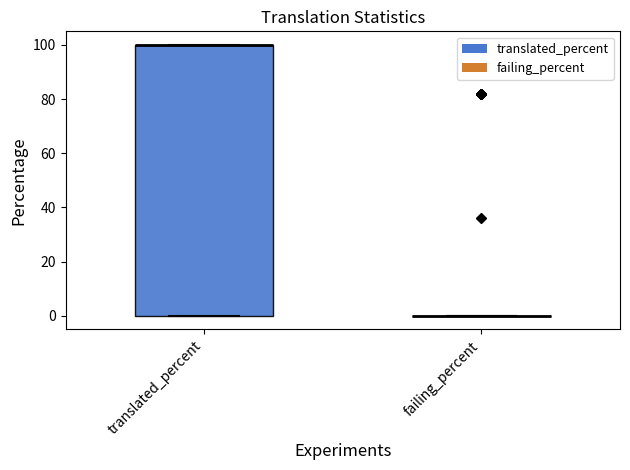

Reading left to right, read every box against the y-axis: the position of its median line, the range the box covers, and the ends of its whiskers. The values are not printed on the chart, so give them approximately, as read against the axis.

translated_percent: median 100 (drawn on the box's upper edge), box 0 to 100, whiskers 0 to 100
failing_percent: box collapsed to a line at 0, whiskers 0 to 0